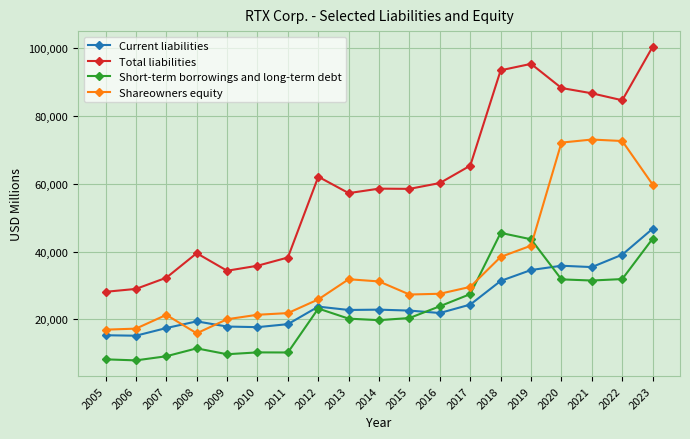

Where is Short-term borrowings and long-term debt nearest to the value 26734?

2017